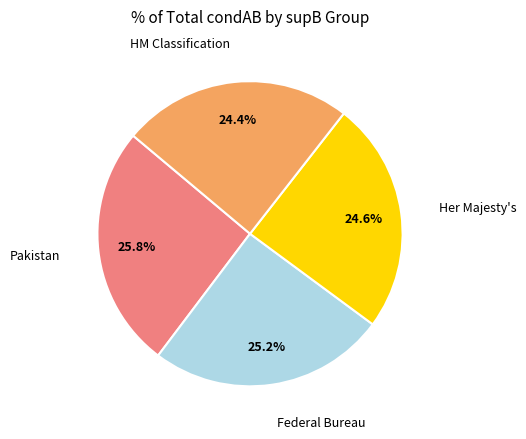

Is there any slice that represents more than half of the pie?

No